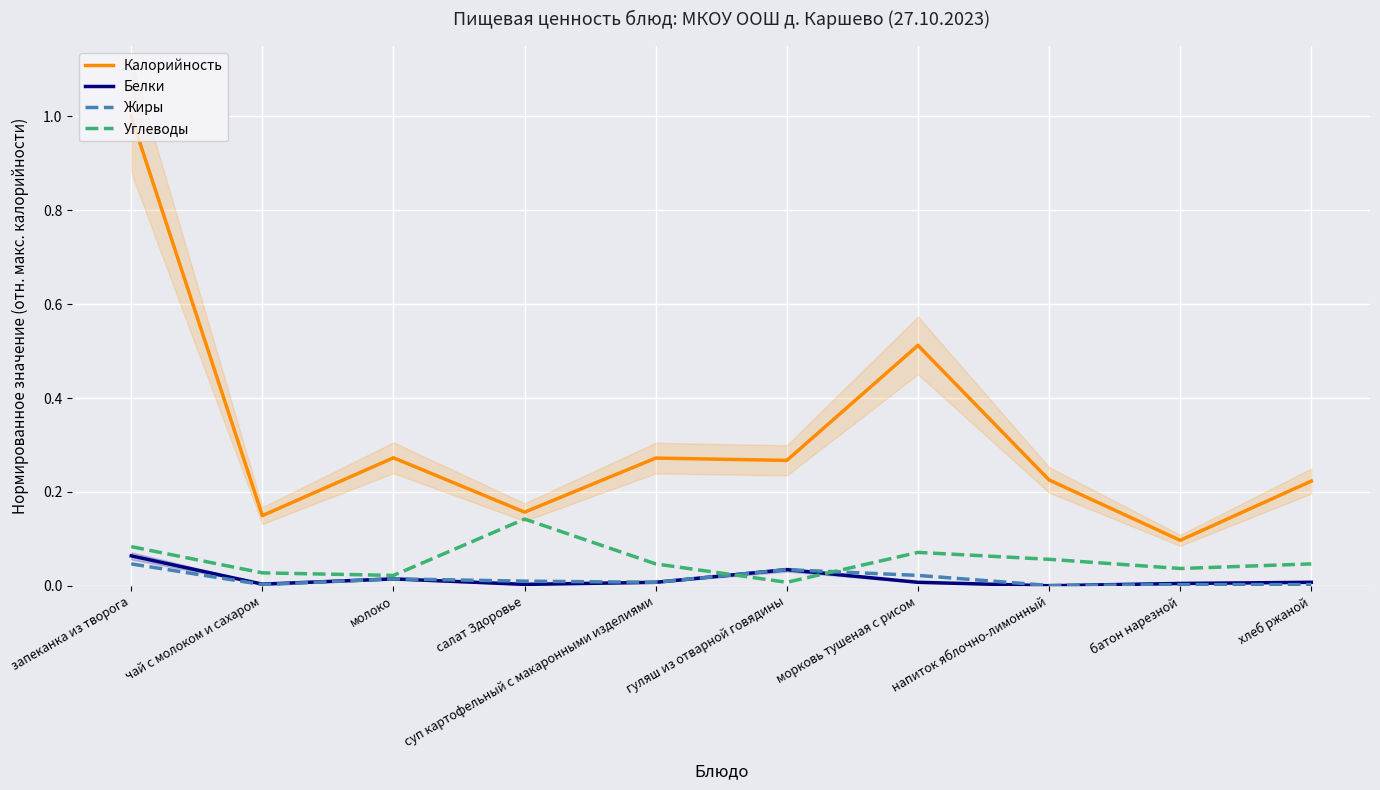

Between молоко and напиток яблочно-лимонный, which series saw the biggest shift?

Калорийность